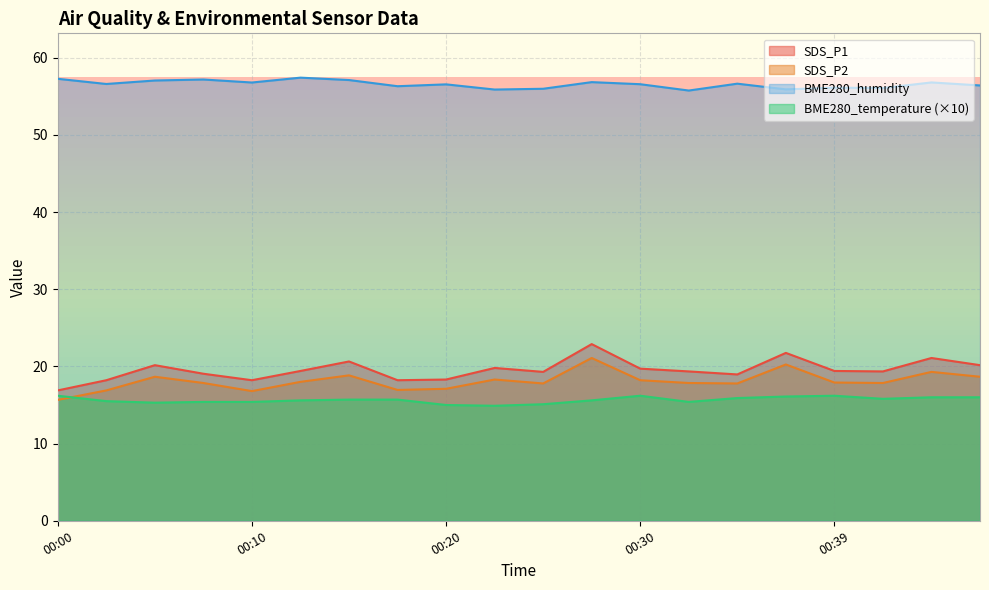

List the labels in order of SDS_P2 value, smallest first.

00:00, 00:10, 00:02, 00:17, 00:20, 00:25, 00:34, 00:07, 00:32, 00:42, 00:39, 00:12, 00:30, 00:22, 00:05, 00:47, 00:15, 00:44, 00:37, 00:27